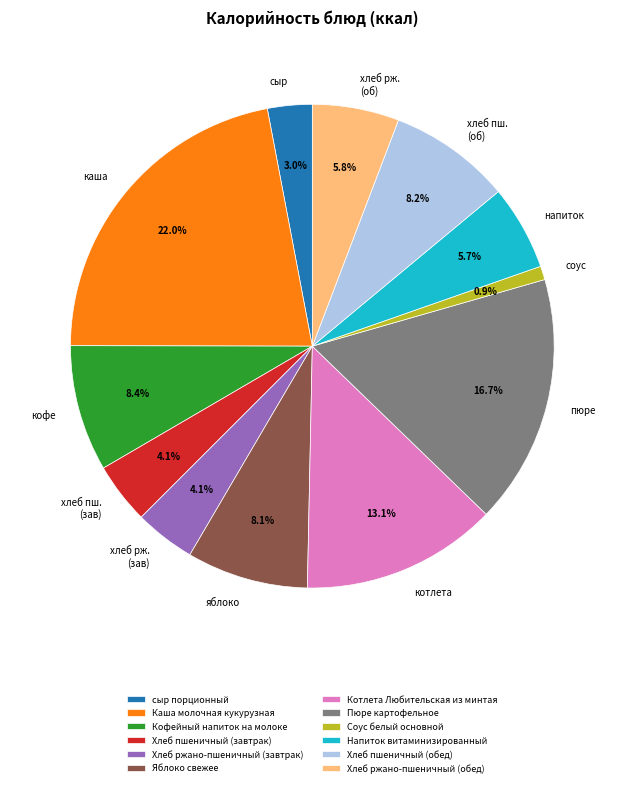

Is it true that Соус белый основной is 1% of the pie?

True